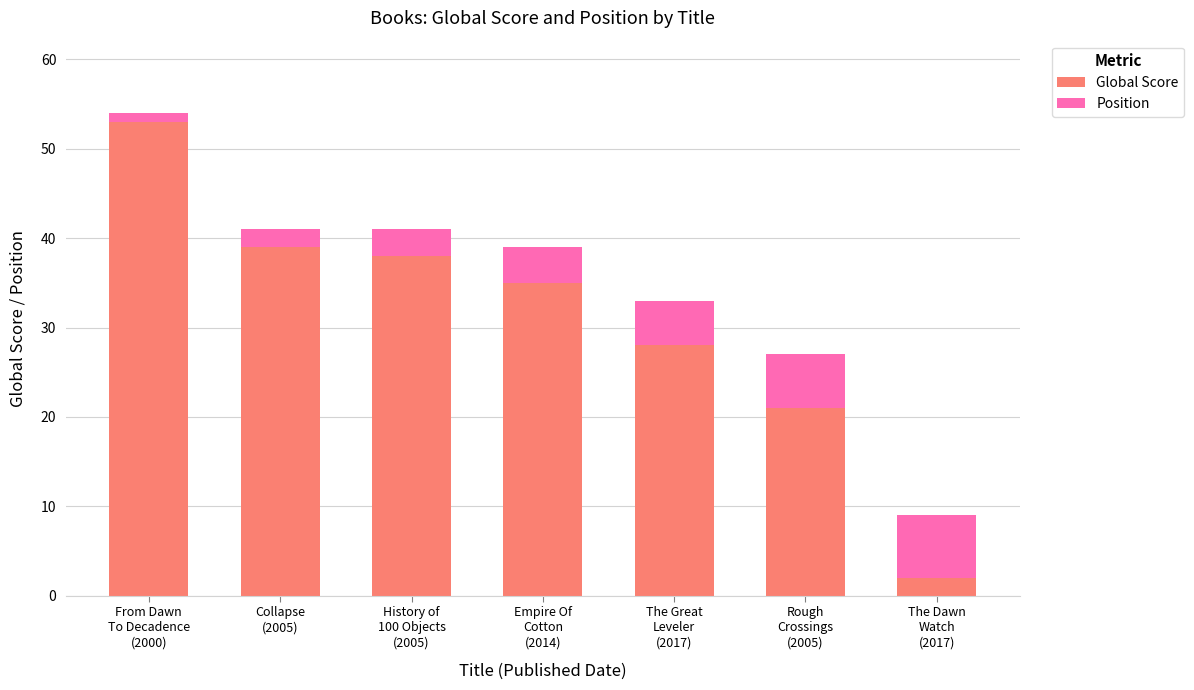

Reading left to right, what are the values for Global Score?

53	39	38	35	28	21	2